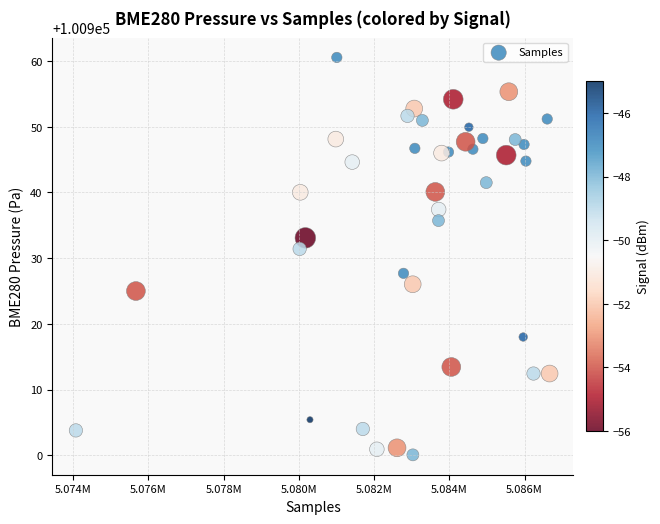

What is the range of X values (max minus min)?

12591.0